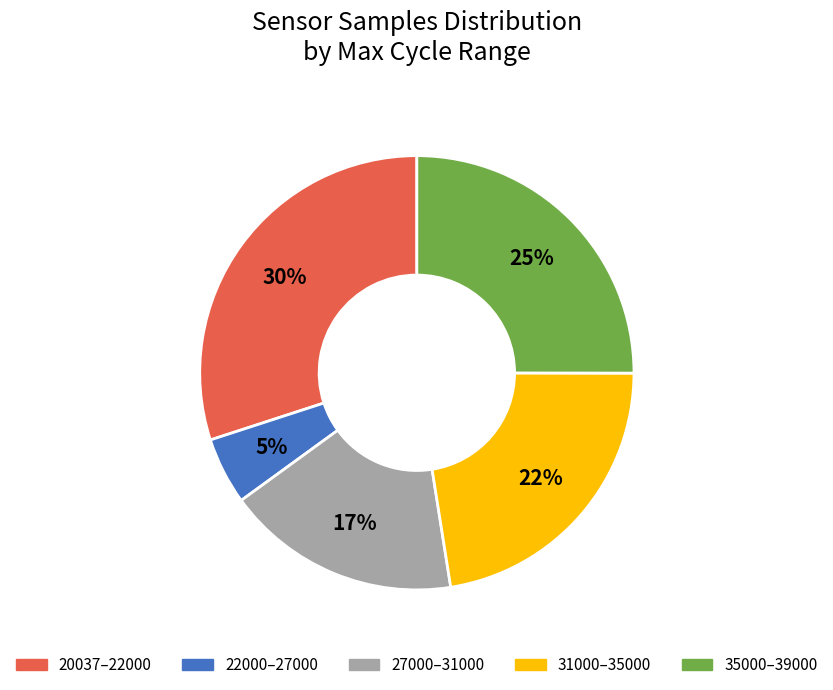

Rank the categories by value from highest to lowest.

20037–22000, 35000–39000, 31000–35000, 27000–31000, 22000–27000